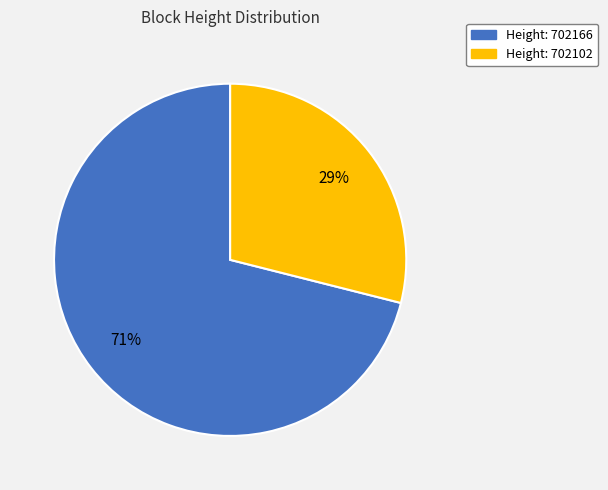

To the nearest percent, what is the difference between the largest and smallest slice percentages?

42%